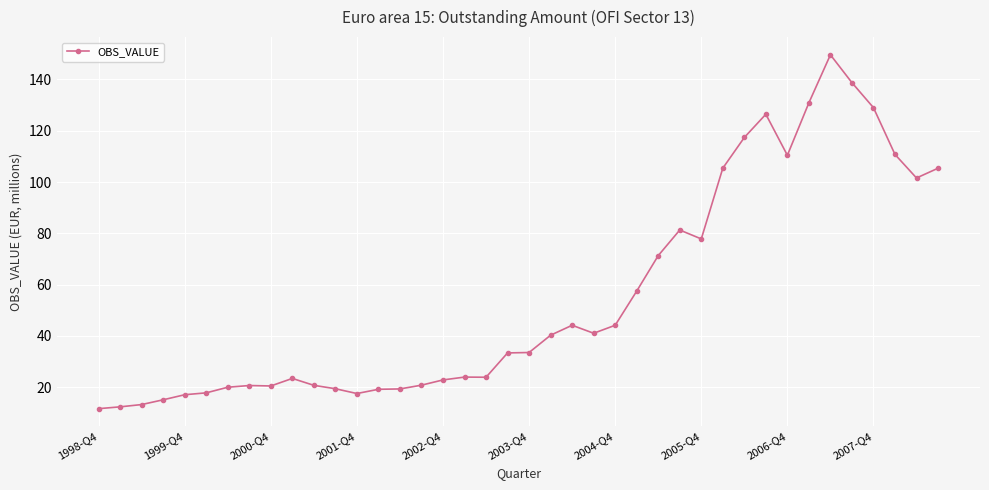

True or false: the data has more than 2 interior local peaks.

True